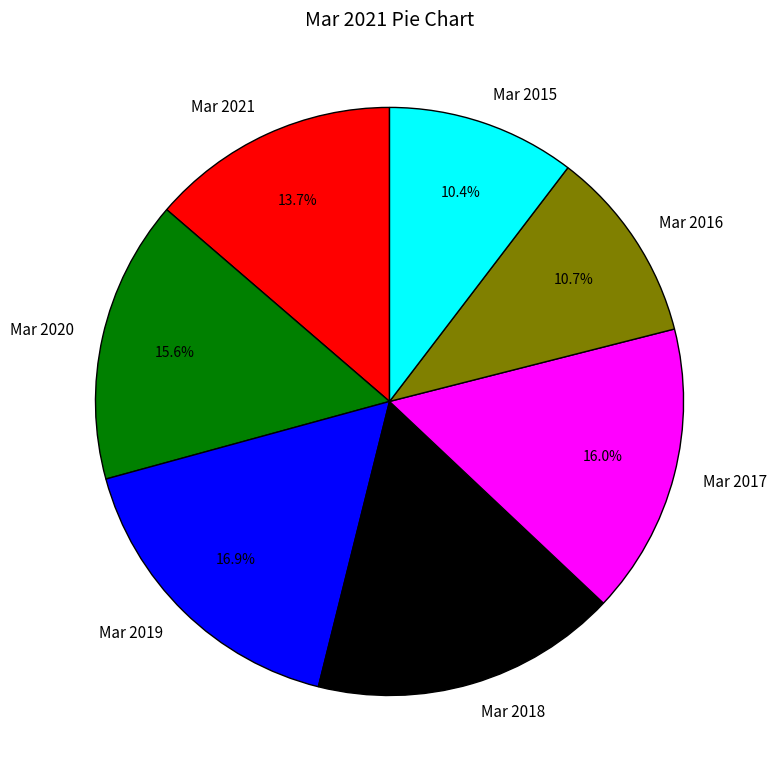

Does Mar 2018 represent more than half of the total?

No